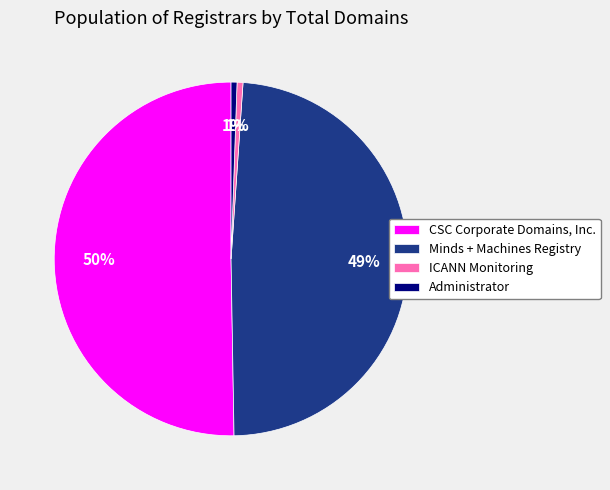

Which category accounts for the majority?

CSC Corporate Domains, Inc.